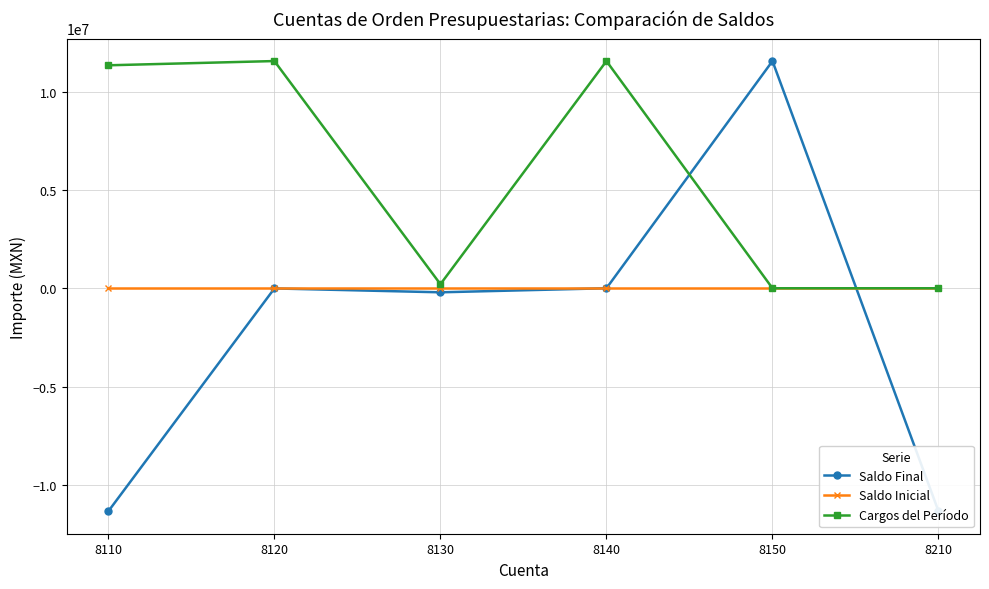

What is the highest value of the Cargos del Período series?

11547948.3